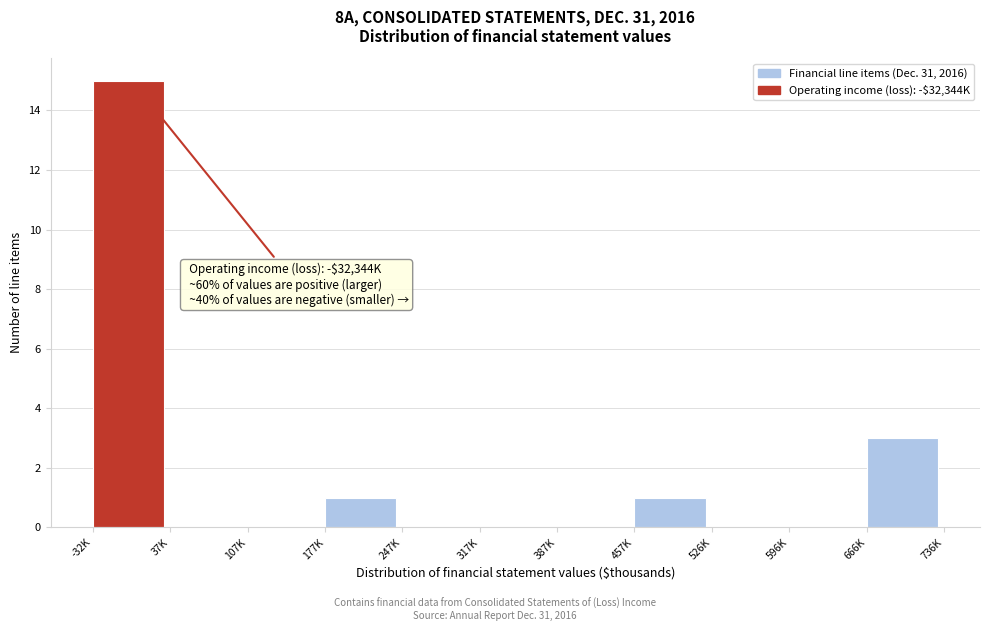

Reading left to right, extract all data points from this chart.

-32K=15	37K=0	107K=0	177K=1	247K=0	317K=0	387K=0	457K=1	526K=0	596K=0	666K=3